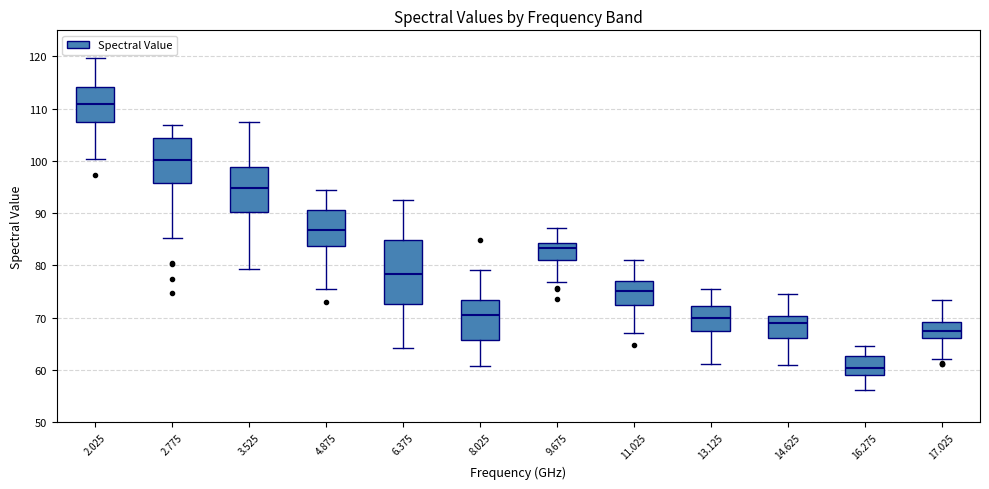

Comparing the boxes themselves (not the whiskers), which one is the tallest?

6.375